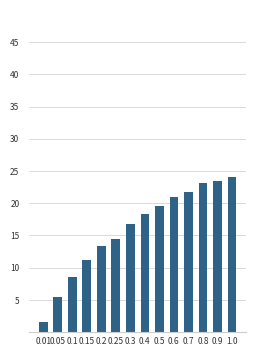

How many data points does each series have?

14